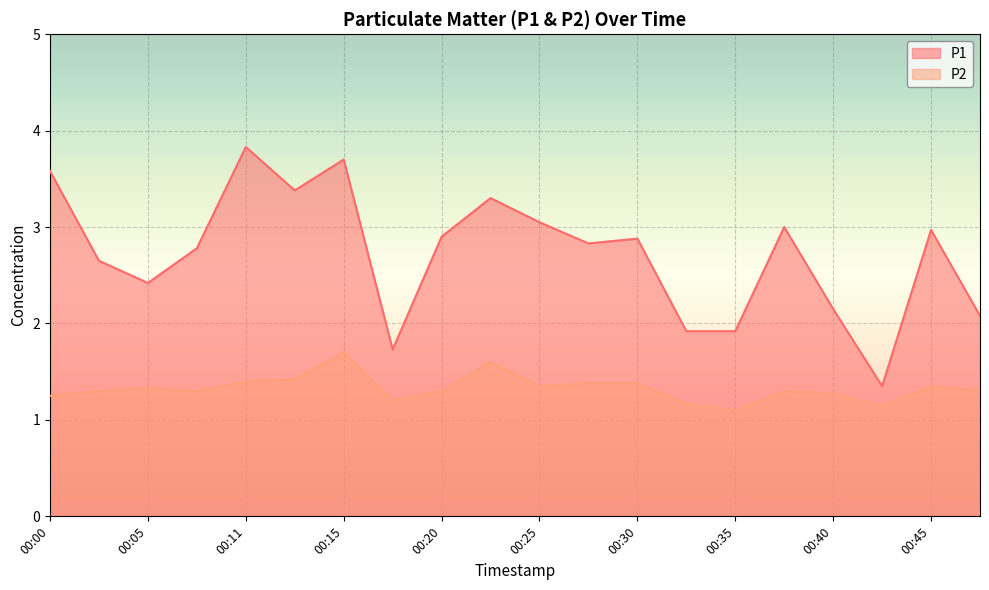

What is the highest value of the P2 series?

1.7